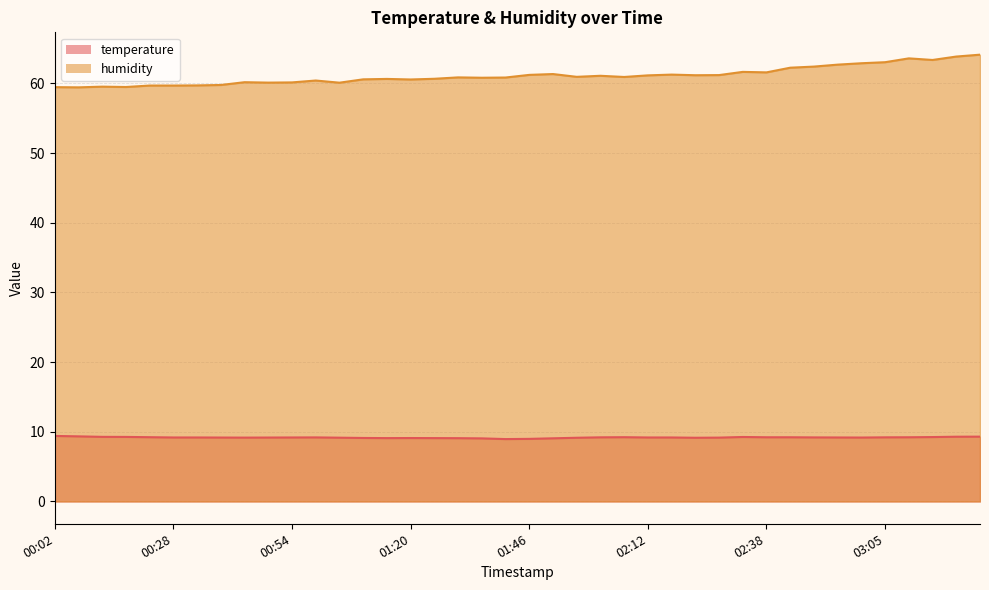

What is the label of the 39th point from the right?

00:07